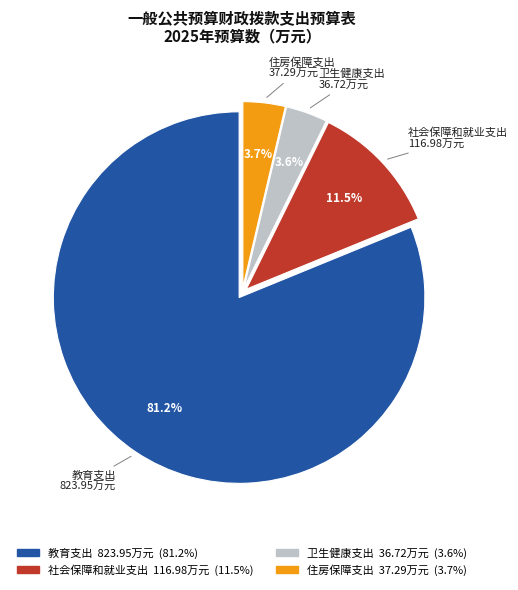

What percentage is the 教育支出 slice, to the nearest percent?

81%